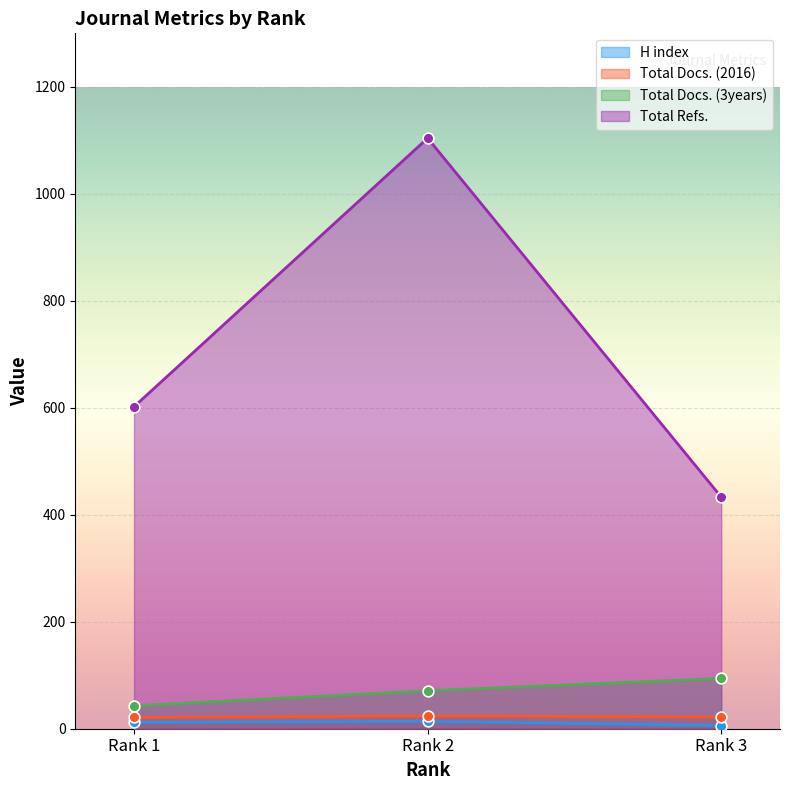

What is the total value across all series at Rank 1?

678